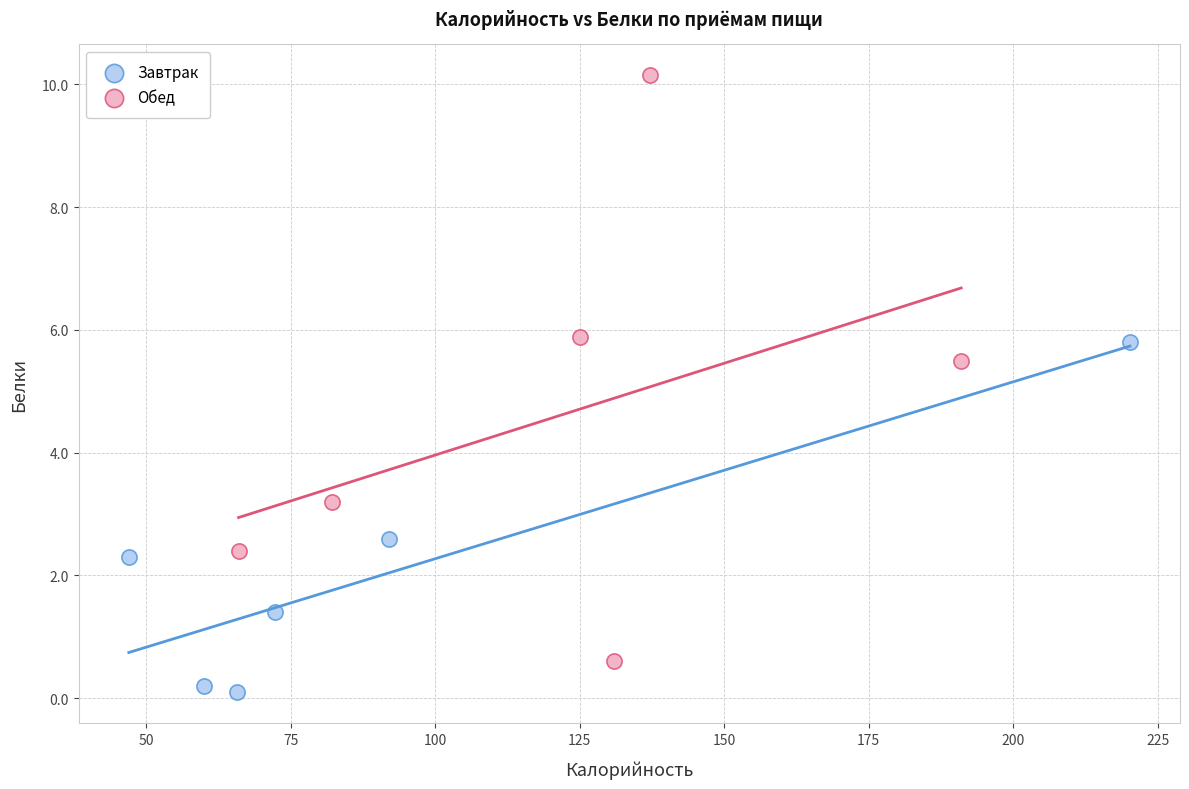

What are all the series names shown in the legend?

Завтрак, Обед